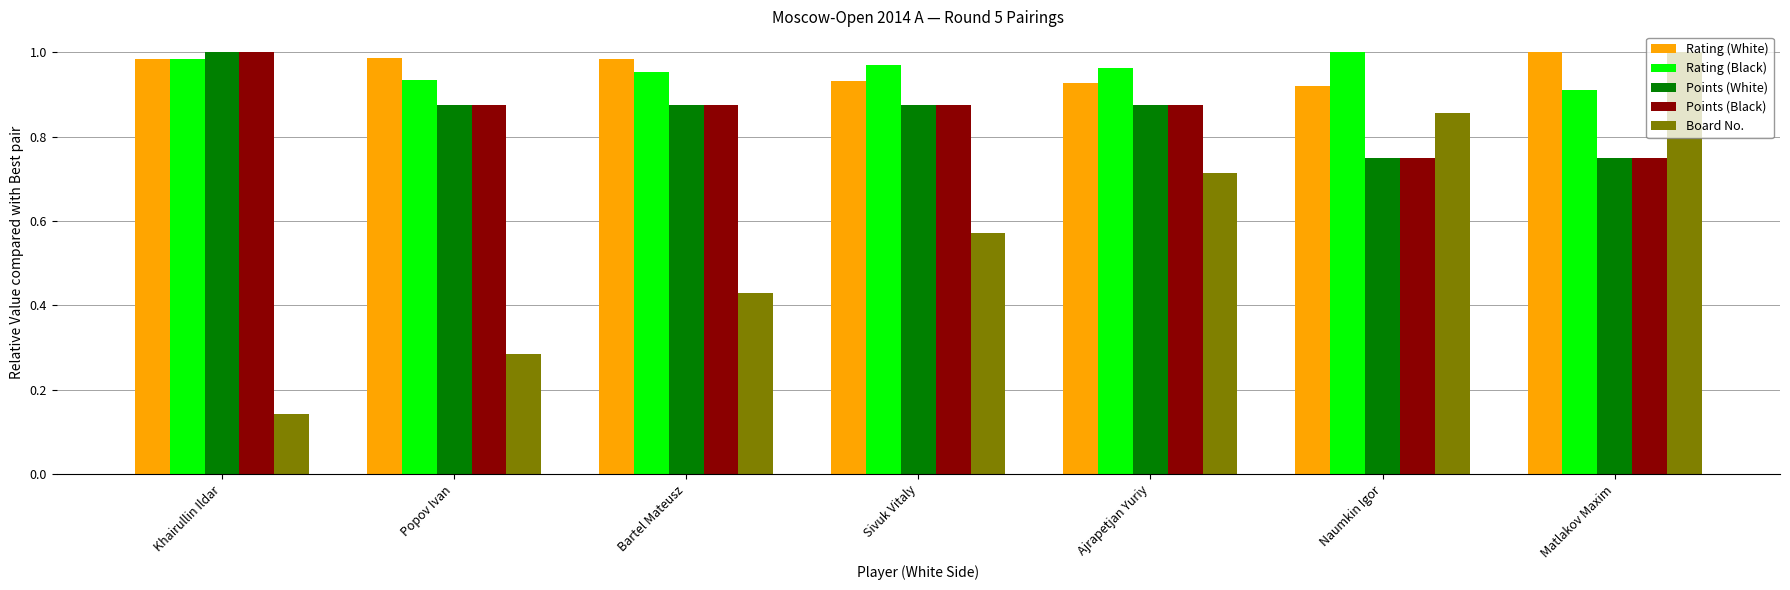

What position from the right is Sivuk Vitaly?

4